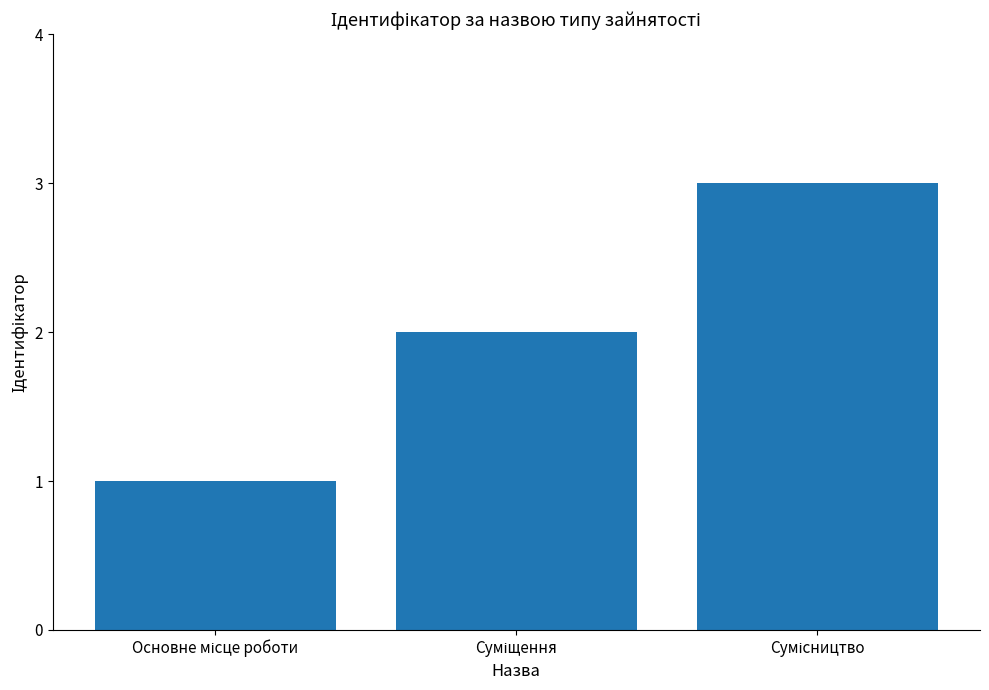

What is the sum of all values?

6